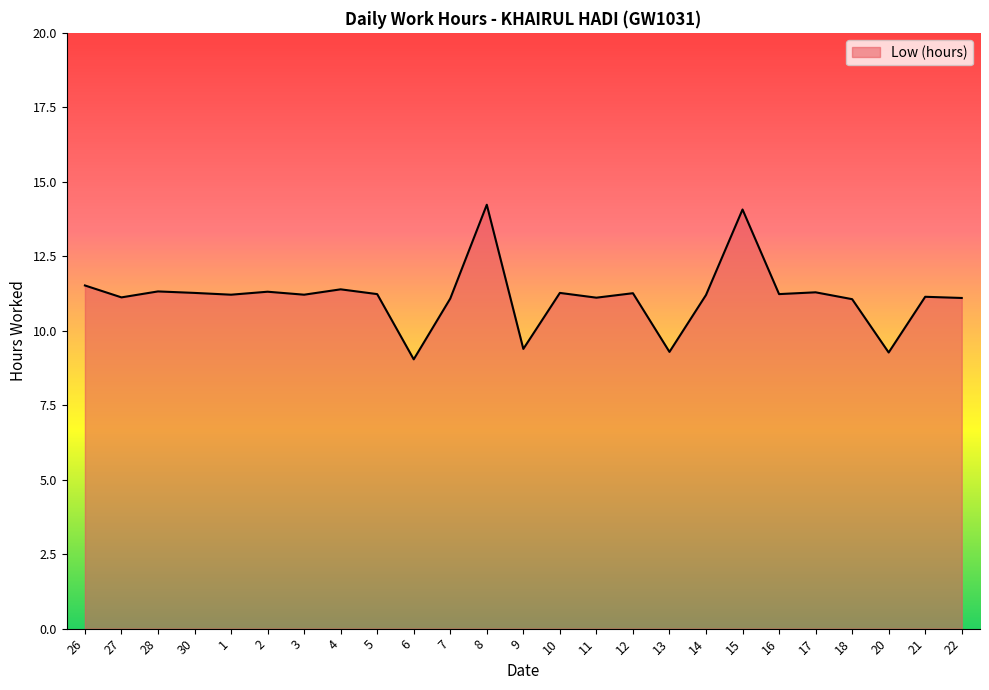

Between 13 and 12, which is larger?

12